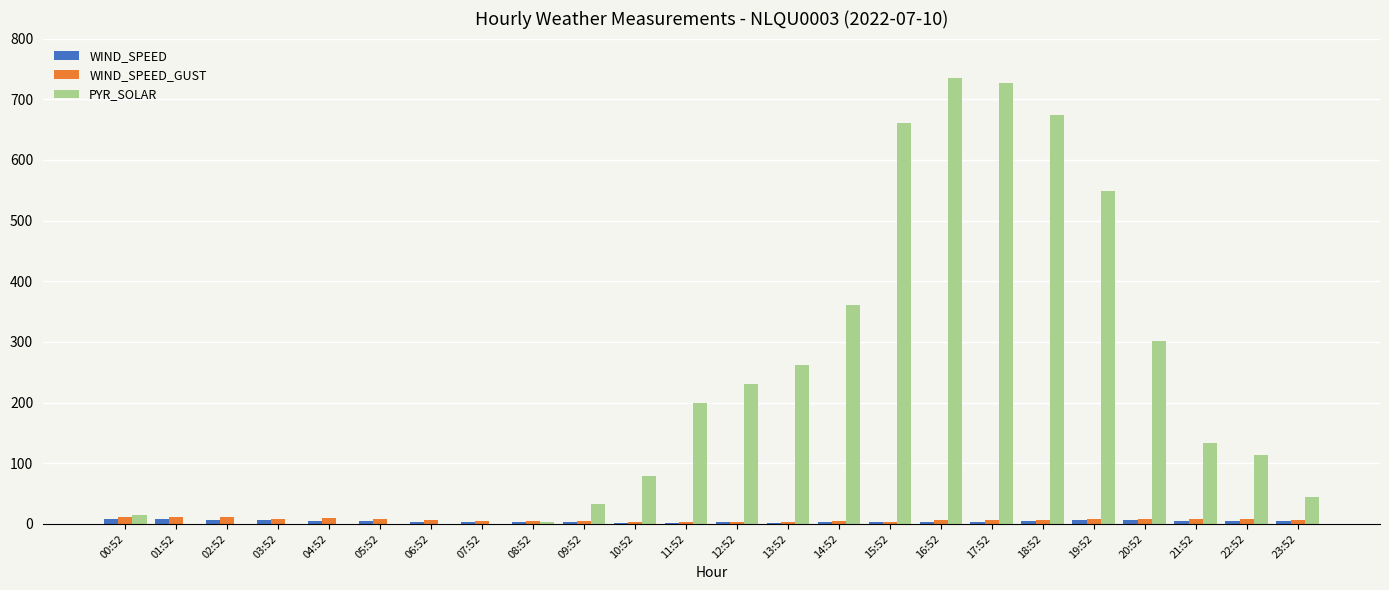

Which series has the largest total across all categories?

PYR_SOLAR